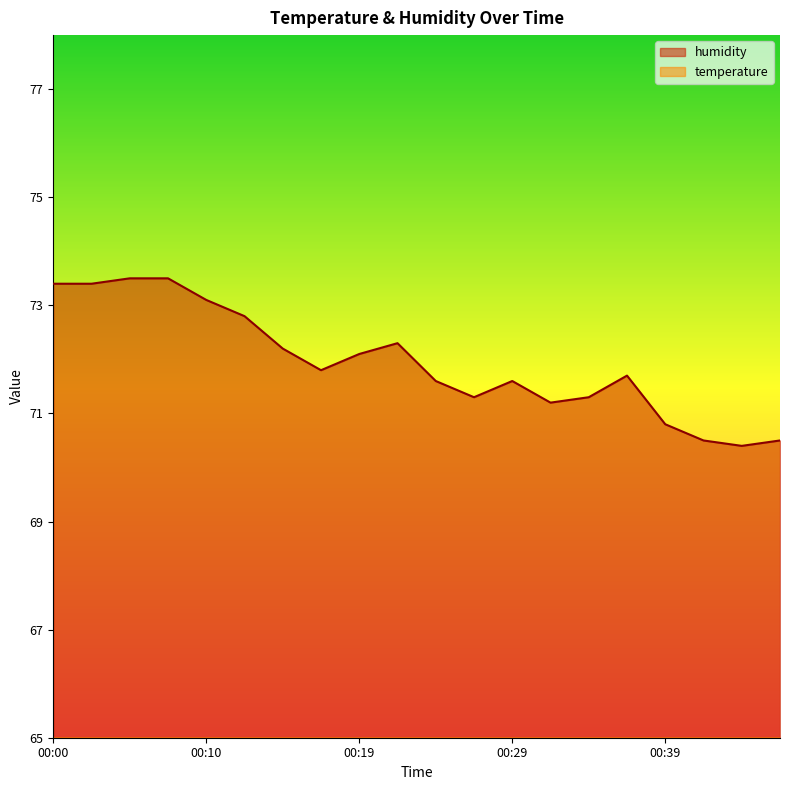

At which label does humidity reach its minimum?

00:44